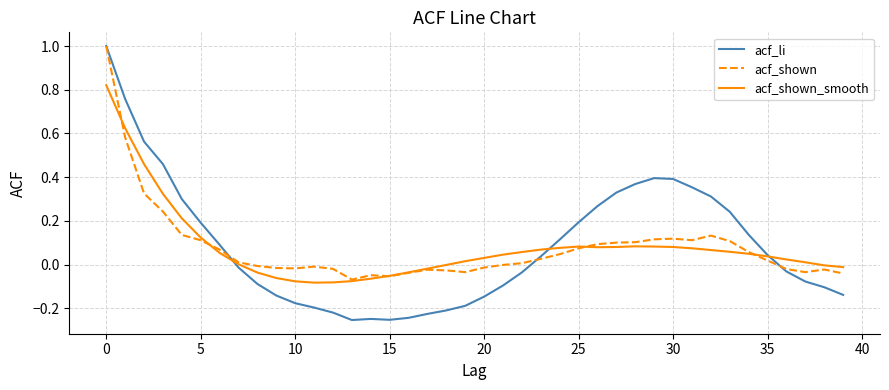

What is the maximum value shown in the chart?

1.0